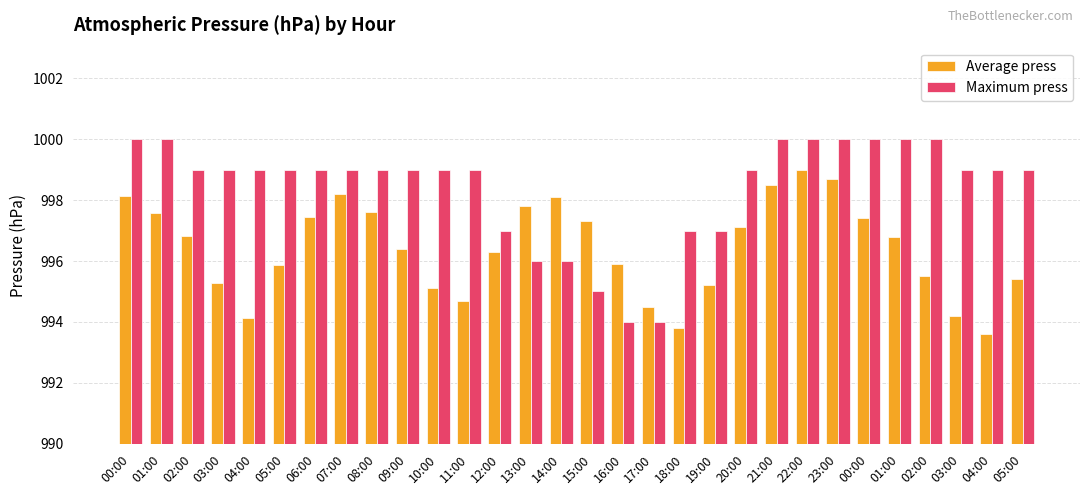

How many bars are there in total?

60